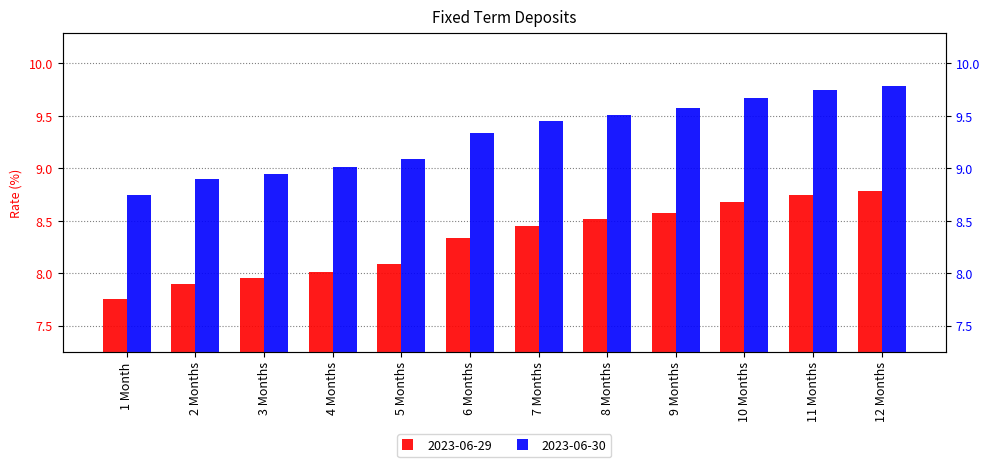

Which series changed the most between 2 Months and 11 Months?

2023-06-29